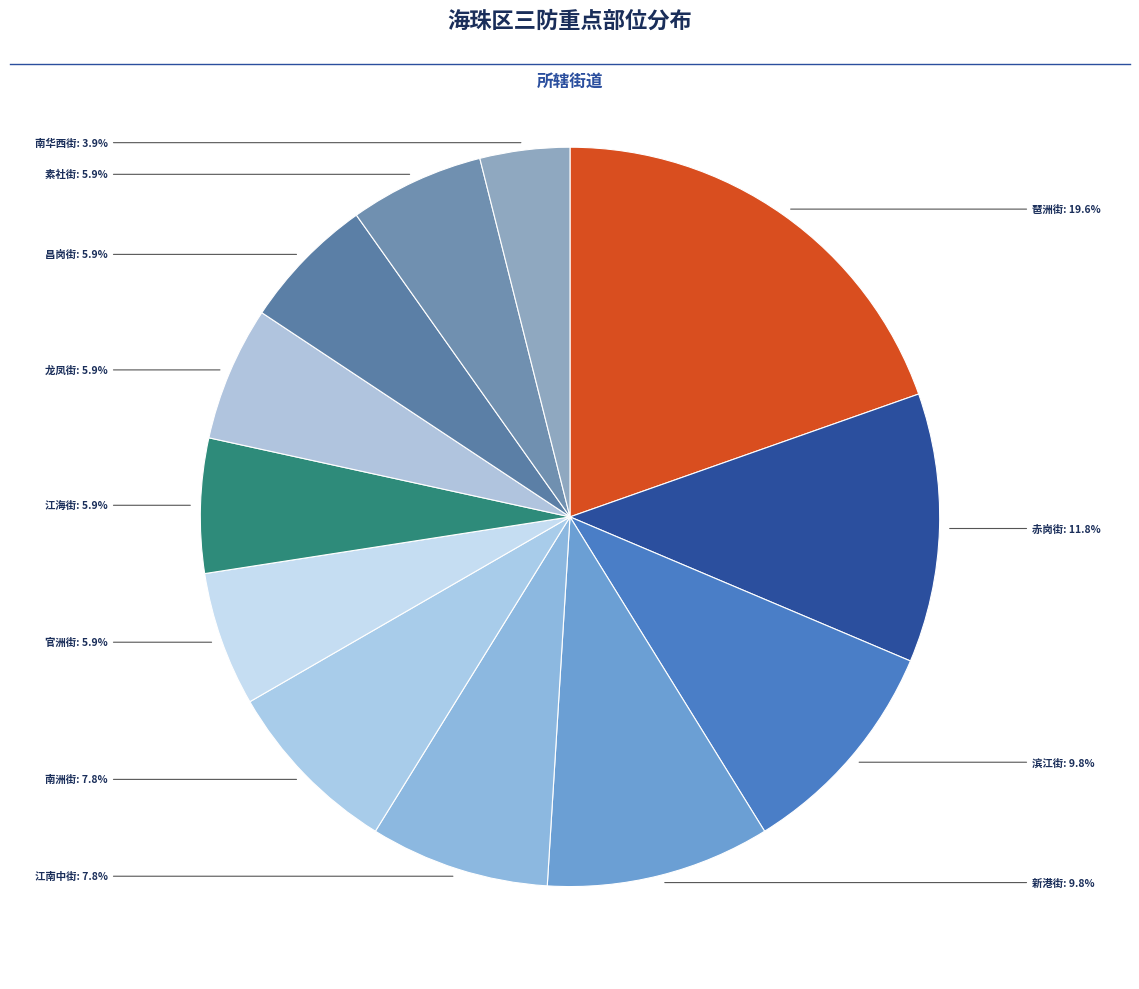

Does 江南中街 account for over 50% of the chart?

No